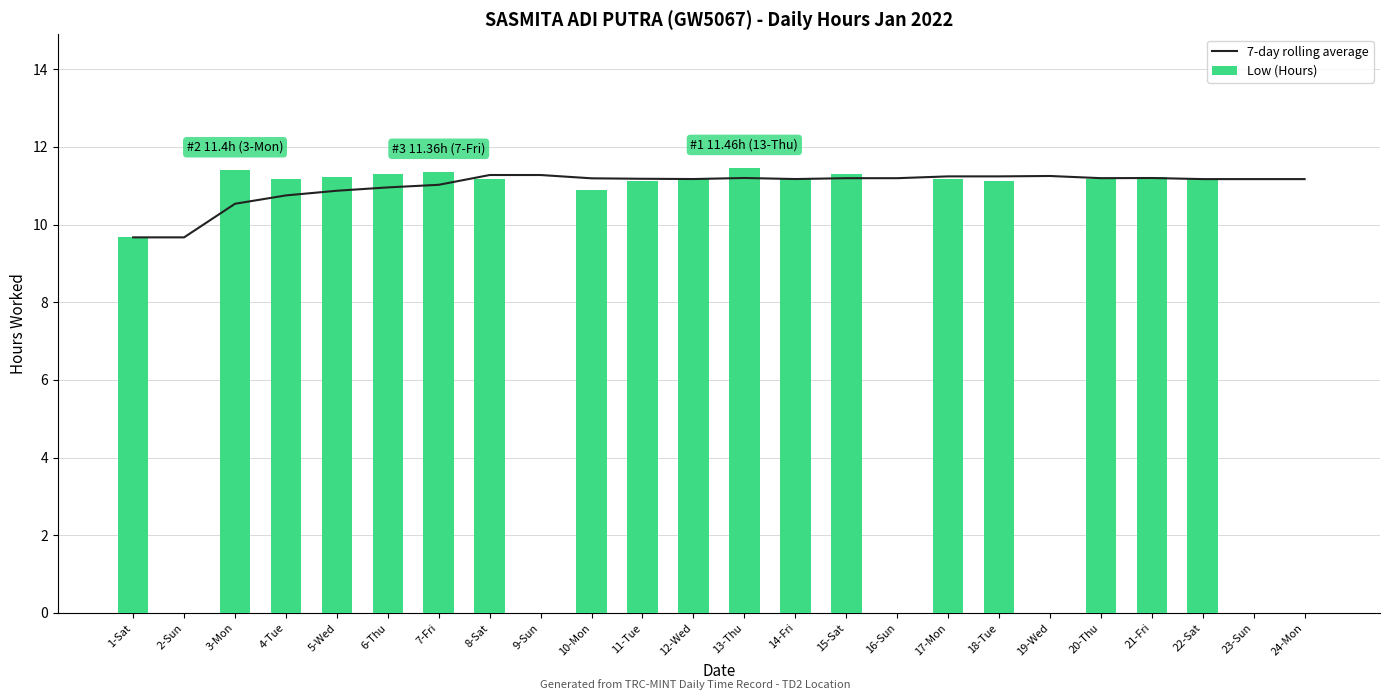

What is the value of the 7-day rolling average bar at the 1st from the left?

9.7